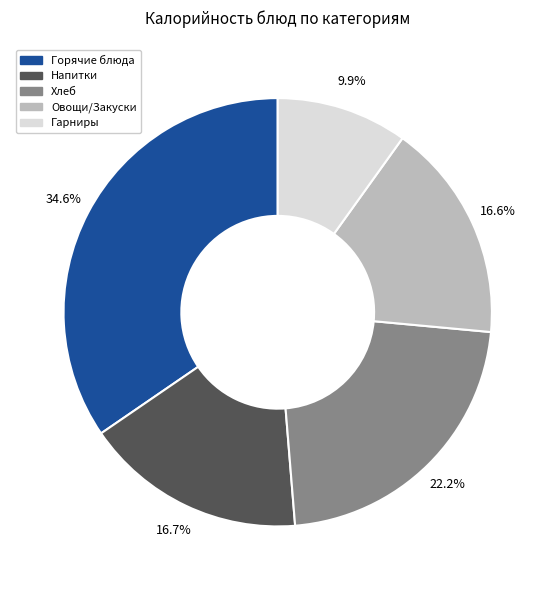

Which has a higher value, Овощи/Закуски or Хлеб?

Хлеб